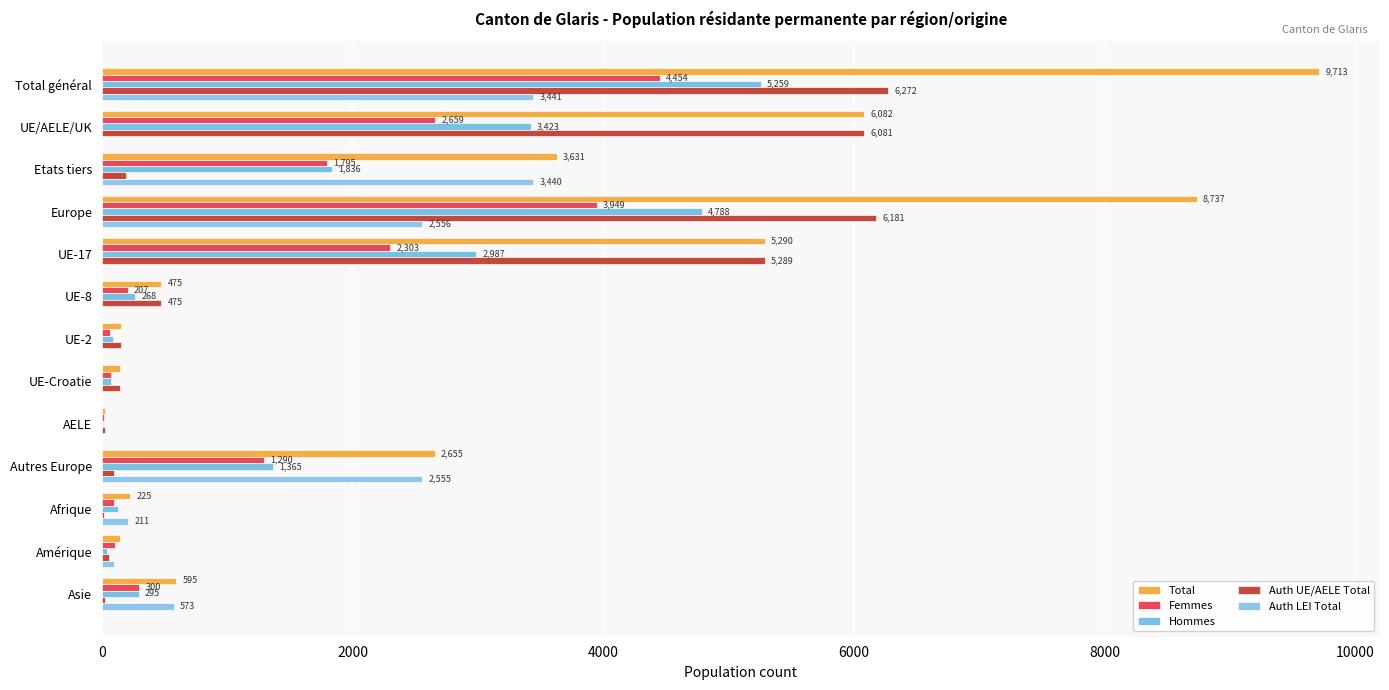

Which series has the largest total across all categories?

Total